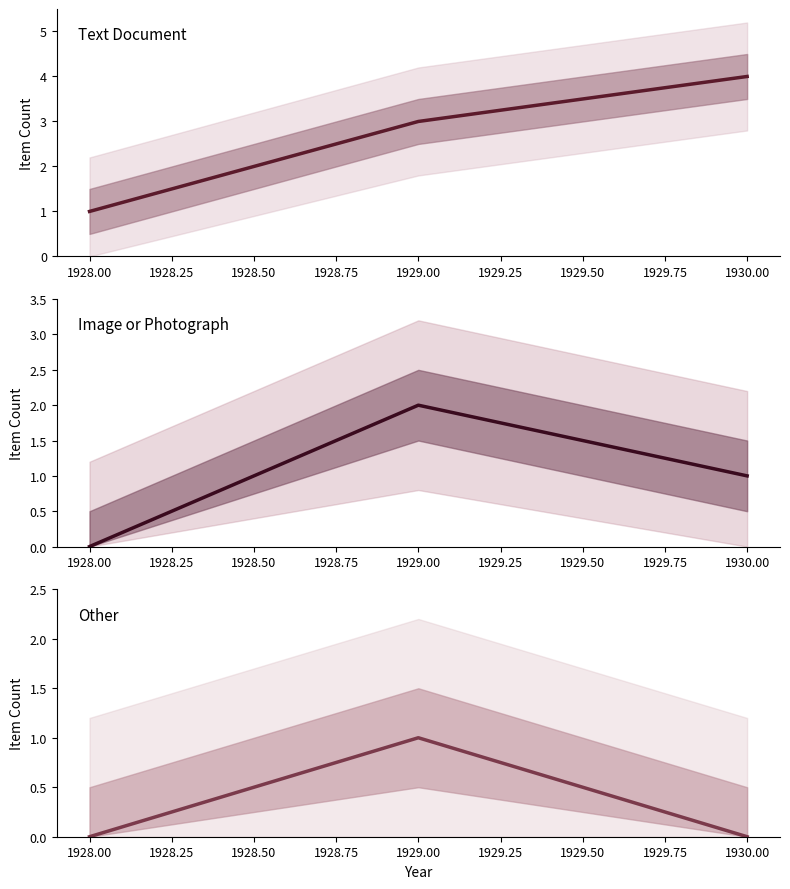

How many data points in Image or Photograph are less than 1?

1